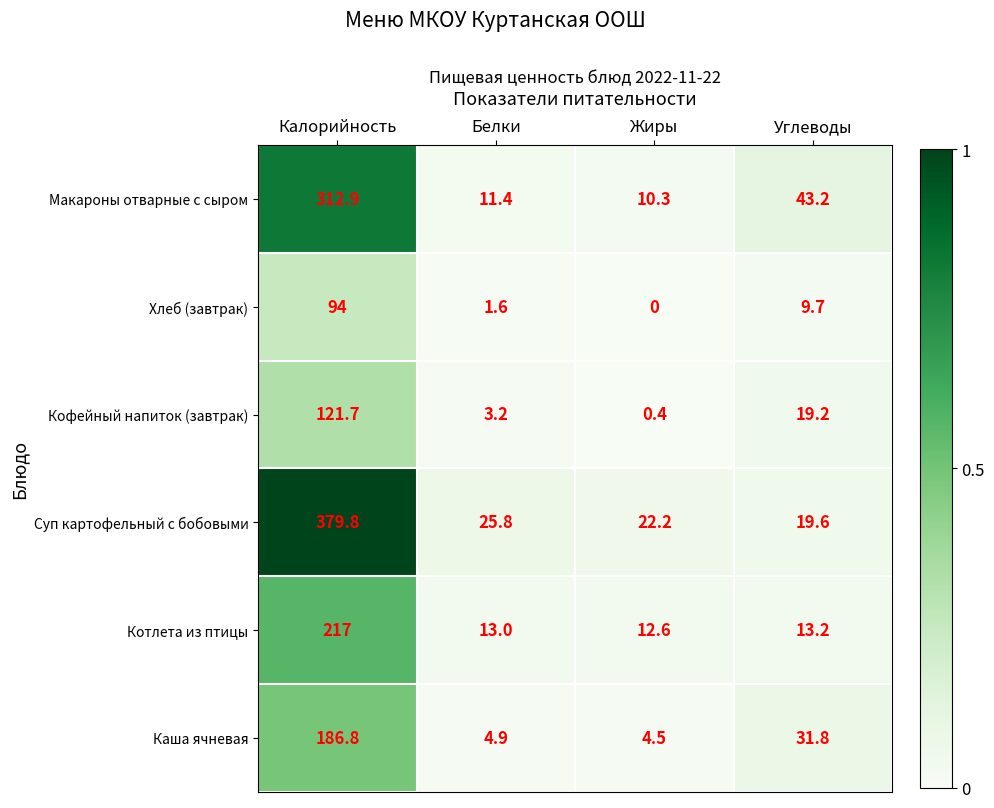

Which series changed the most between Жиры and Углеводы?

Макароны отварные с сыром